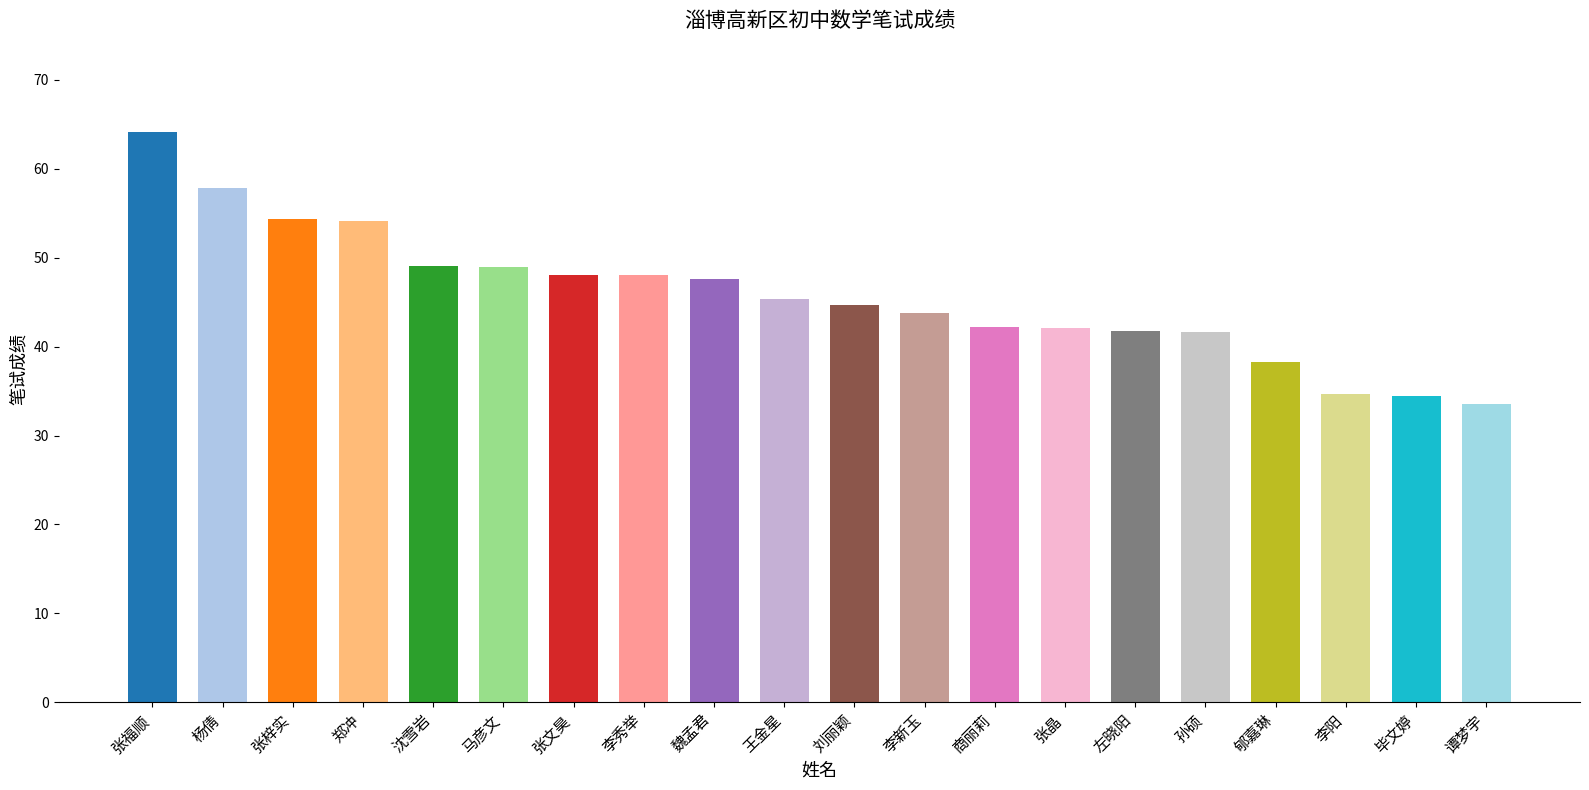

What value does the data have at 李新玉?

43.8